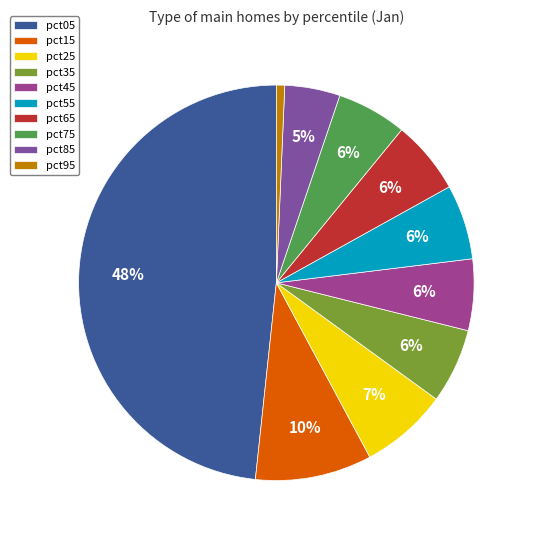

Count the number of slices in the pie.

10